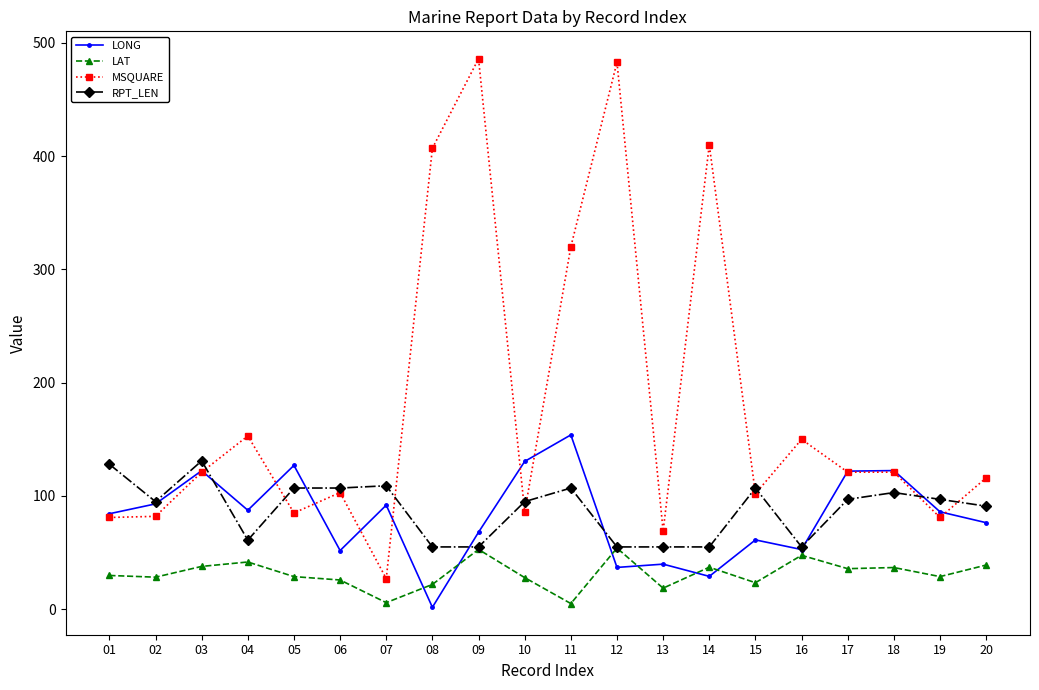

Is the value of RPT_LEN at 12 greater than the value of LONG at 03?

No